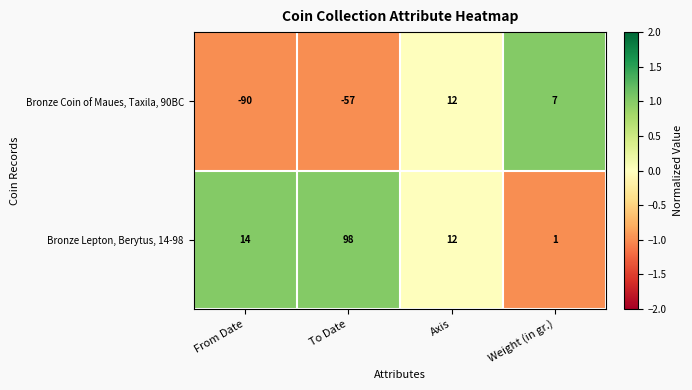

How many series are shown in this chart?

2